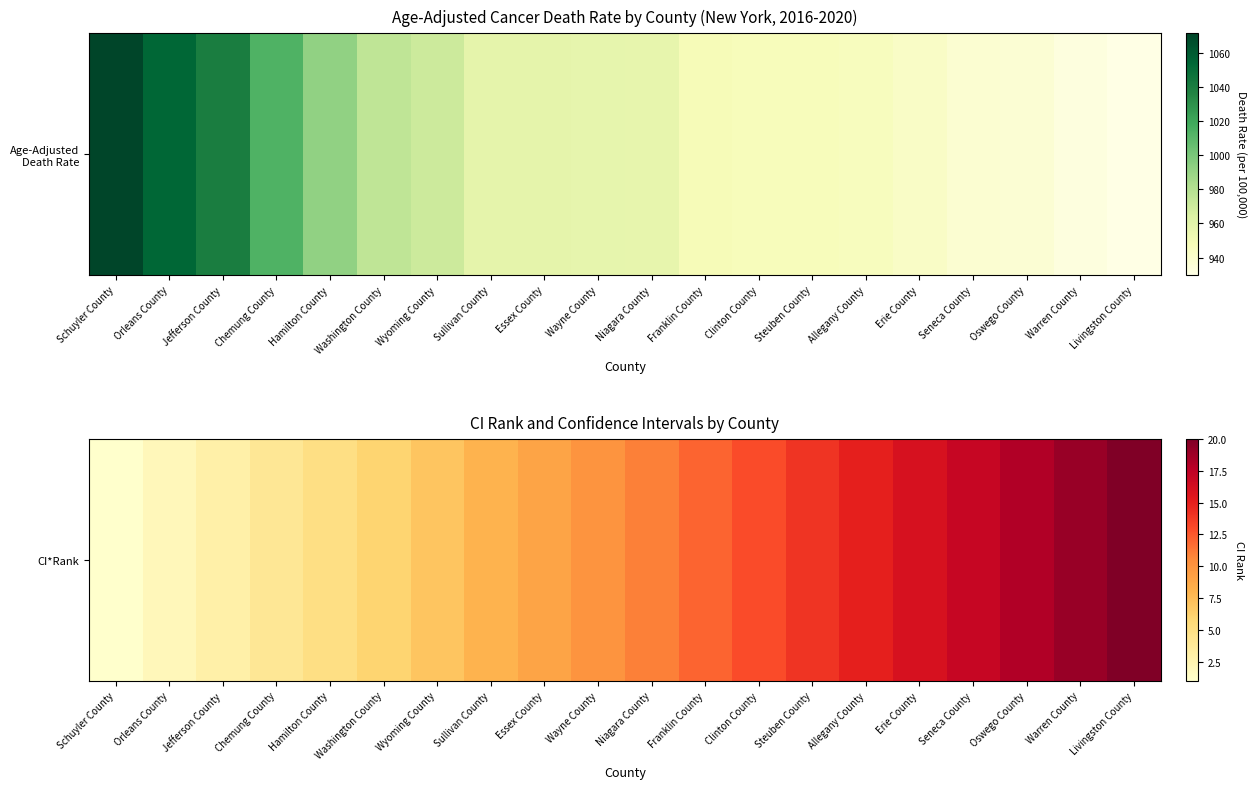

What is the maximum value shown in the chart?

20